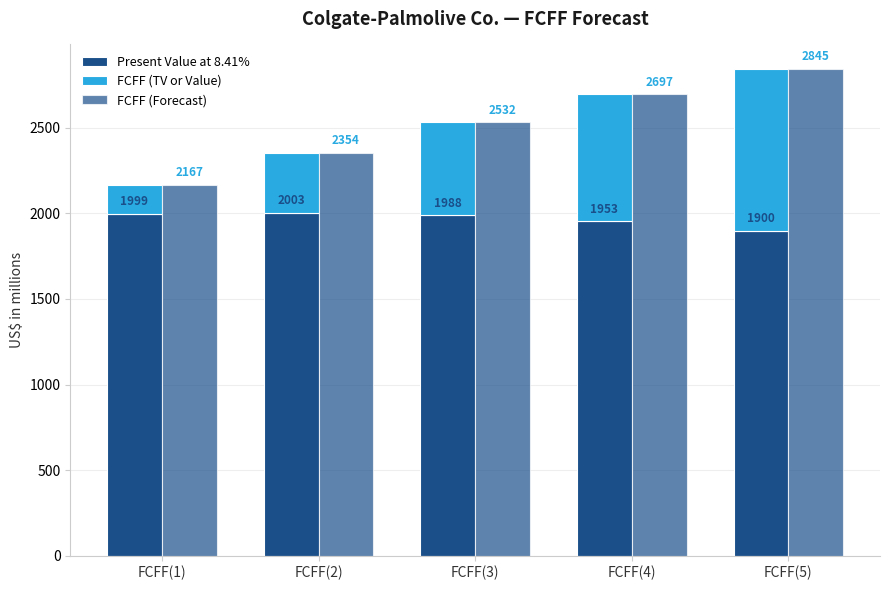

What is the difference between the second highest and minimum values in the Present Value at 8.41% series?

99